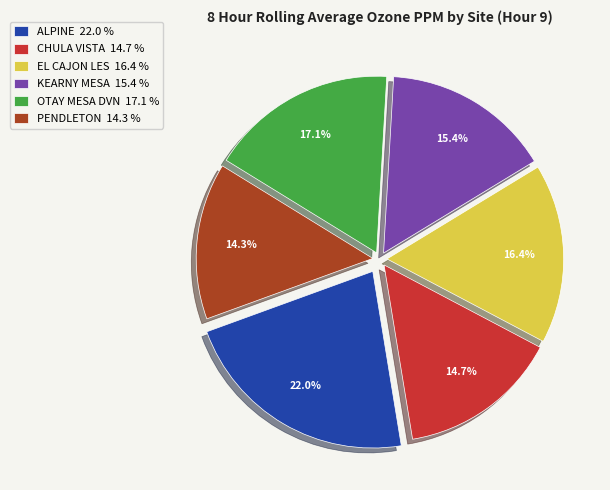

To the nearest percent, what is the difference between the EL CAJON LES and KEARNY MESA slice percentages?

1%